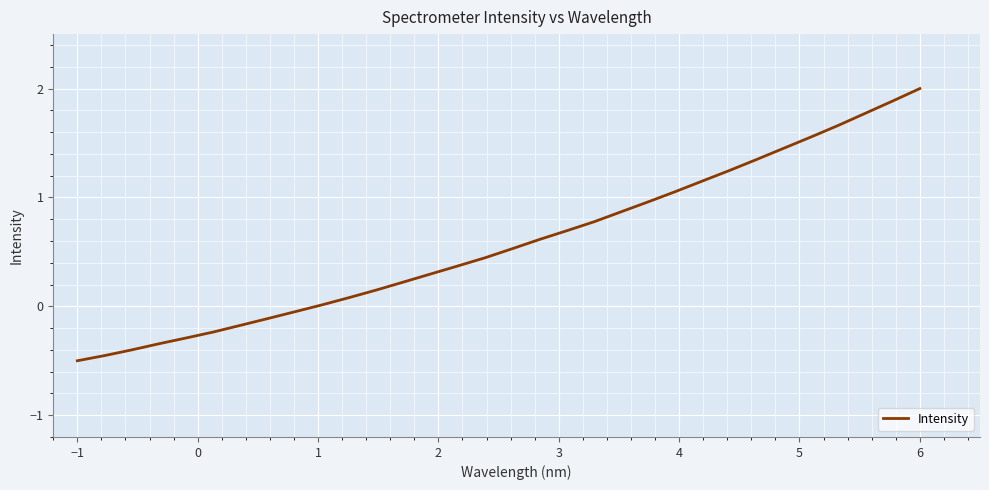

What is the difference between the maximum and minimum values?

2.5